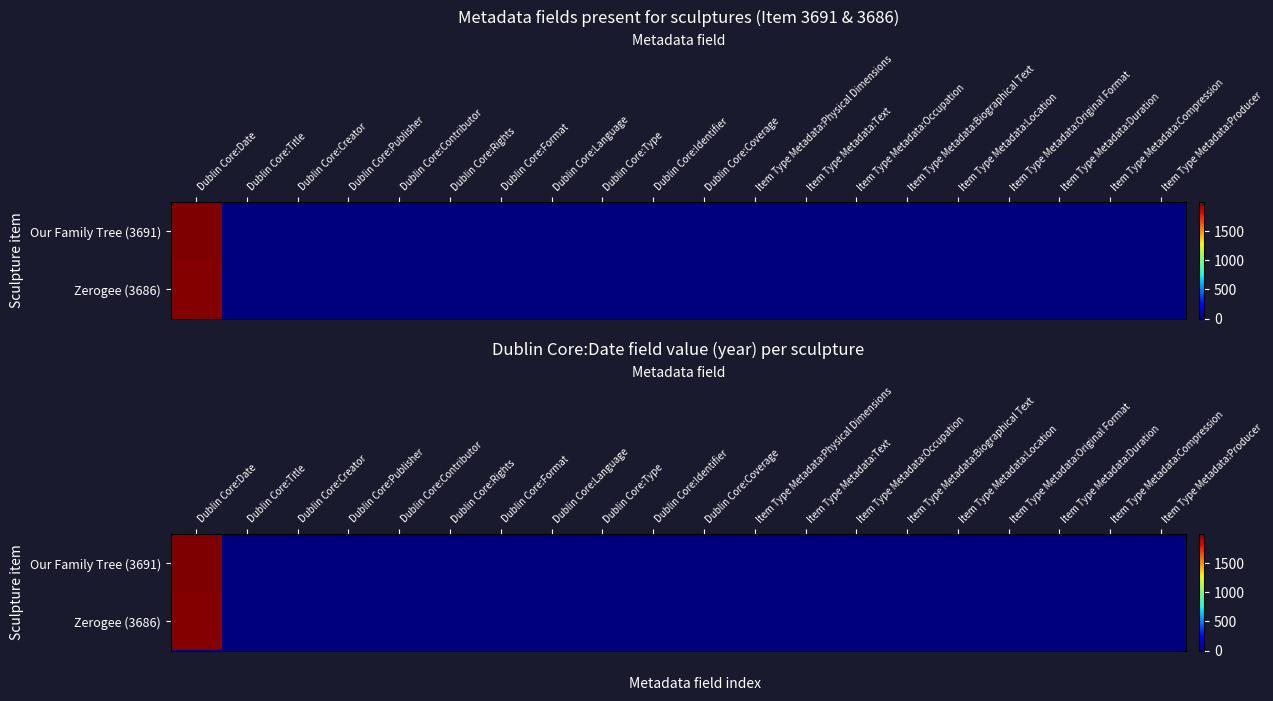

The value of Zerogee (3686) at Item Type Metadata:Occupation is 0. True or false?

True